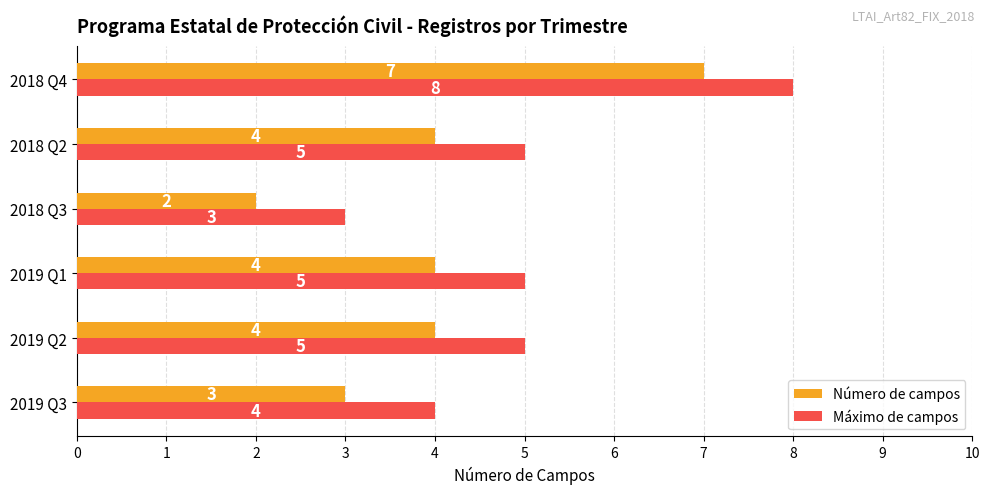

Is the value of Número de campos at 2019 Q2 greater than the value of Máximo de campos at 2018 Q3?

Yes